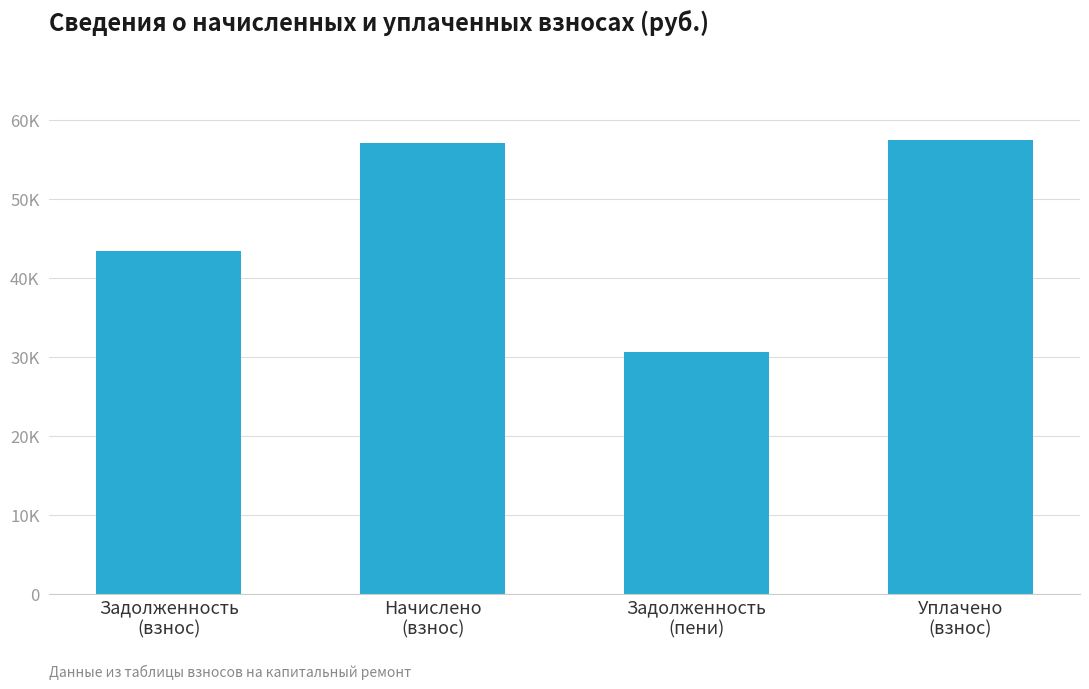

The value at Начислено
(взнос) is 57043.4. True or false?

True